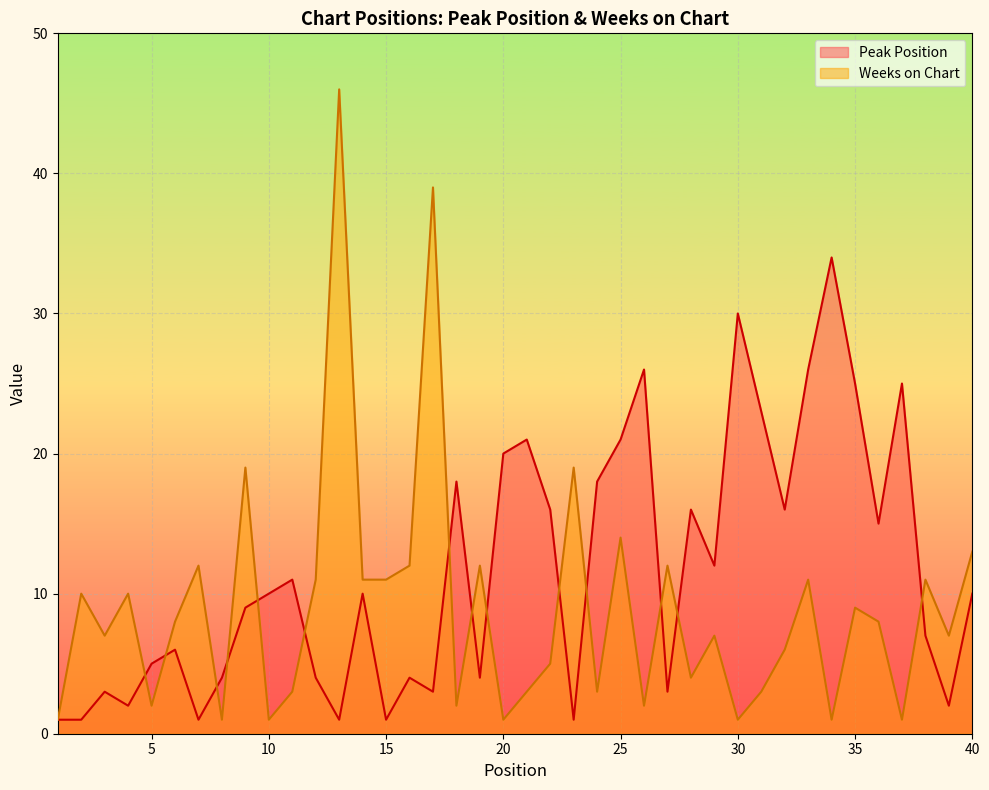

Which has a higher value, 4 or 26?

26